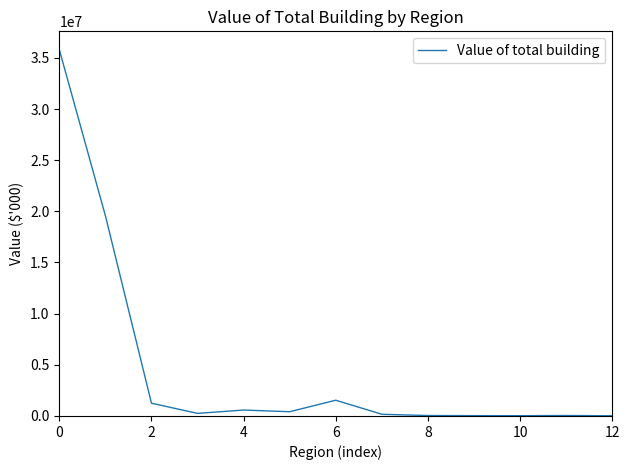

What is the difference between the maximum and minimum values?

35783034